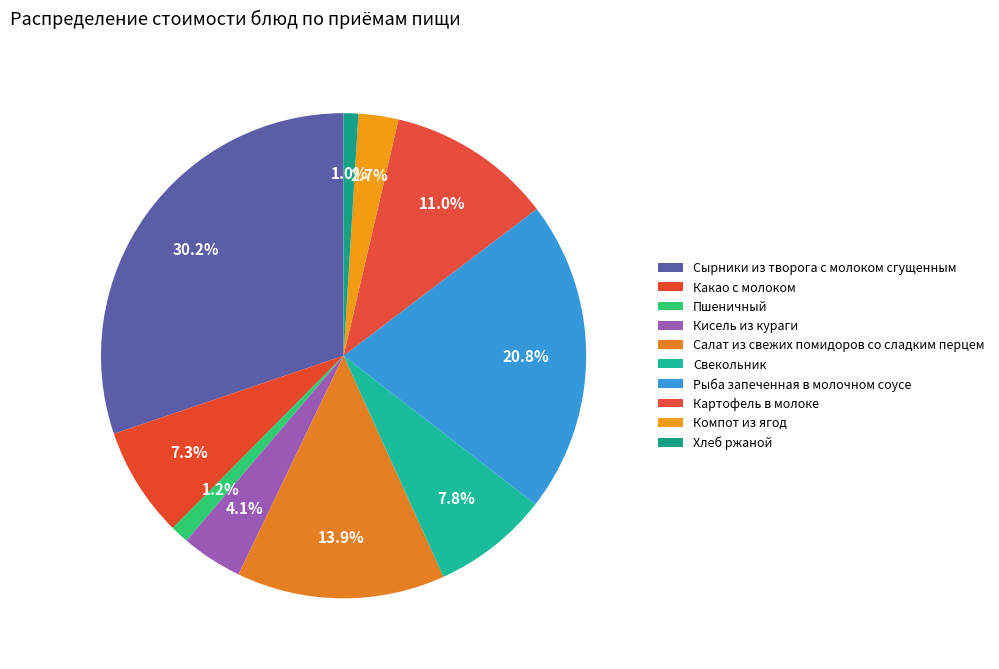

How many slices are in this pie chart?

10